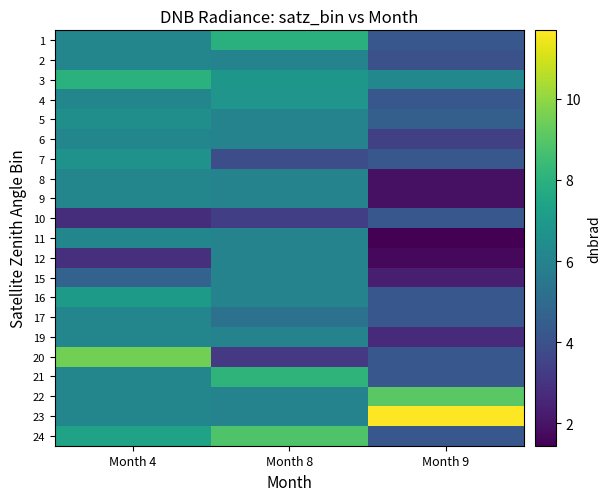

What is the minimum value shown in the chart?

1.5